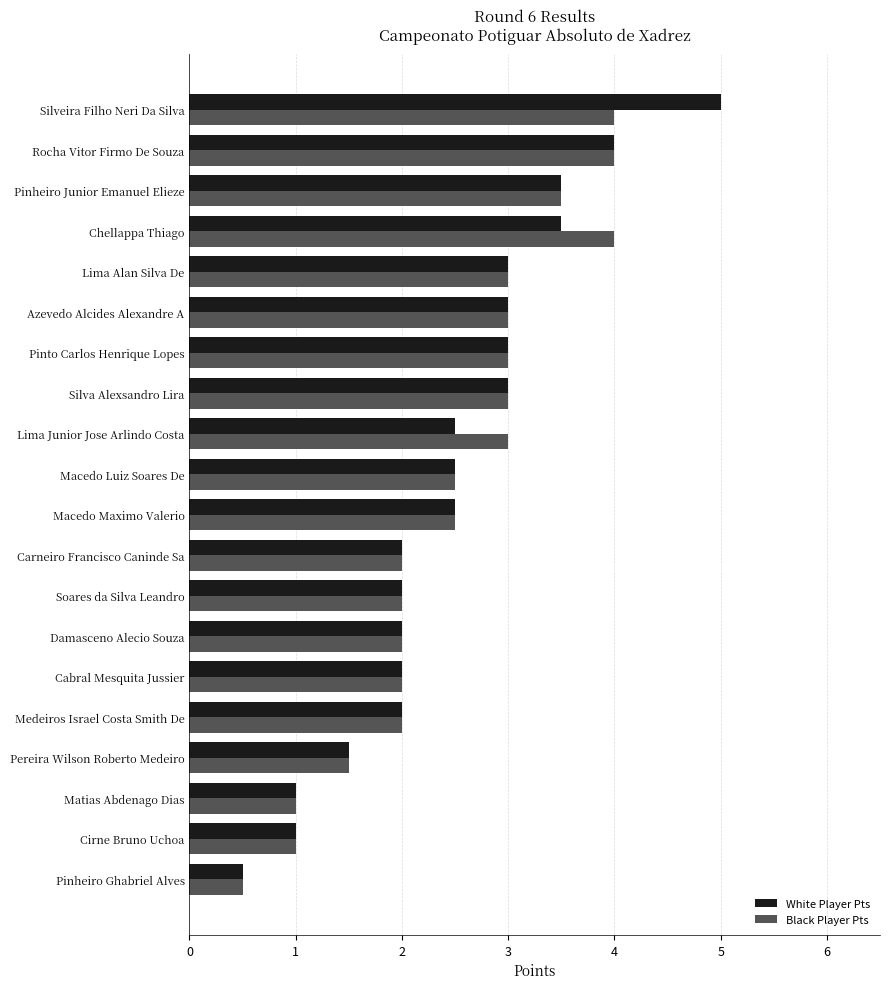

What is the sum of all White Player Pts values?

49.5